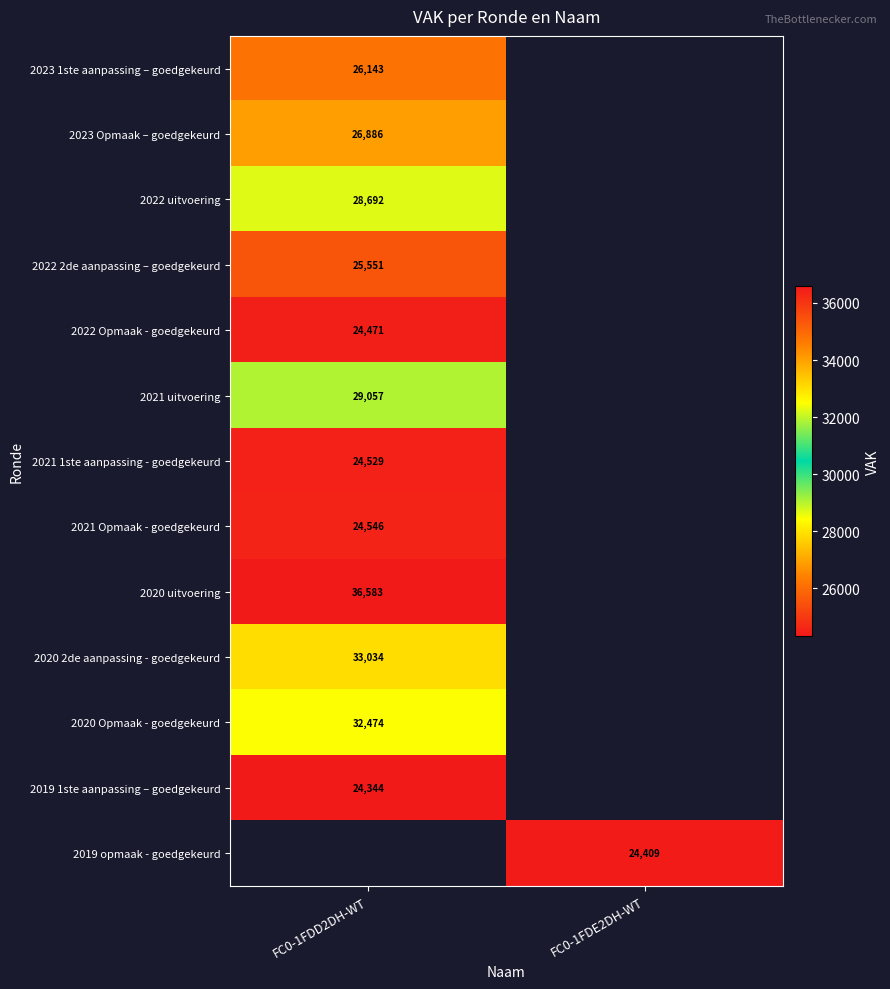

The value of 2022 Opmaak - goedgekeurd at FC0-1FDD2DH-WT is 24471. True or false?

True